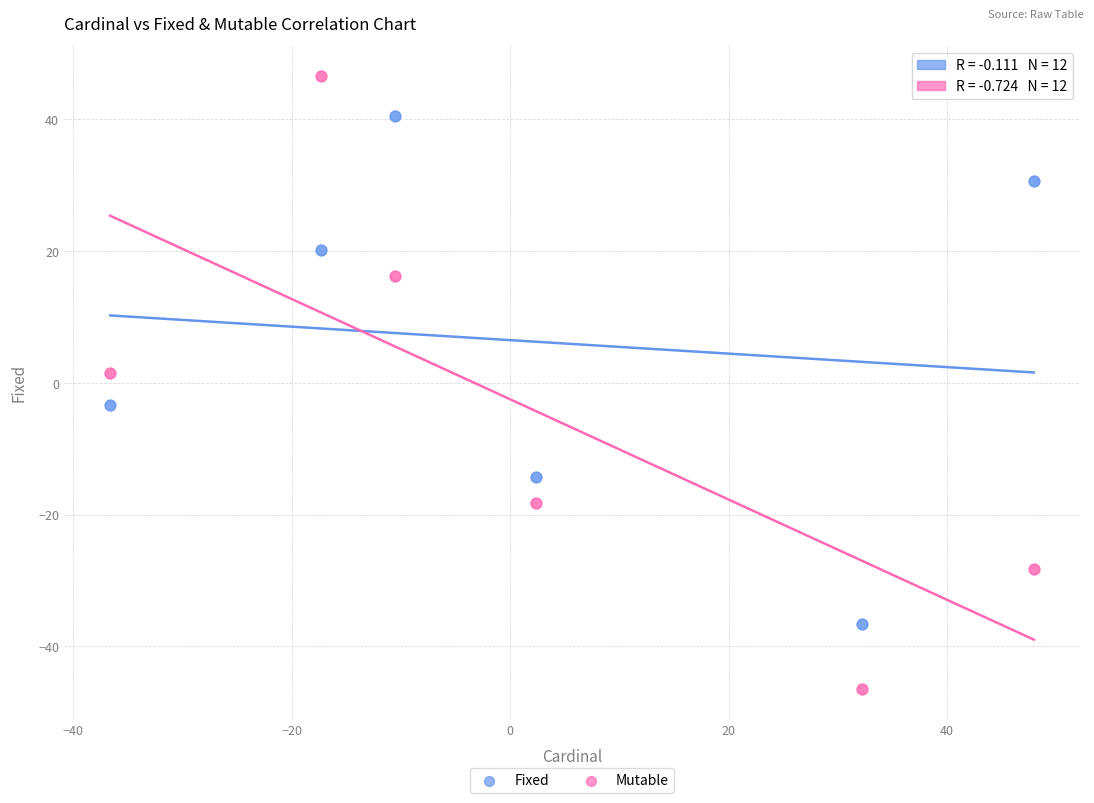

Which series contains the highest Y value?

Mutable